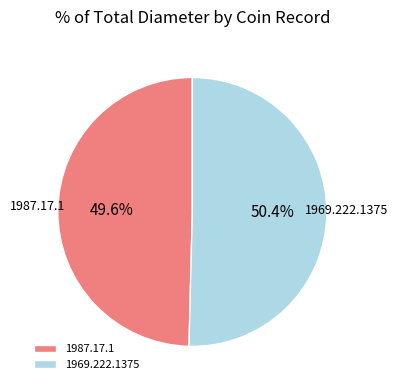

To the nearest percent, what portion does 1969.222.1375 represent?

50%